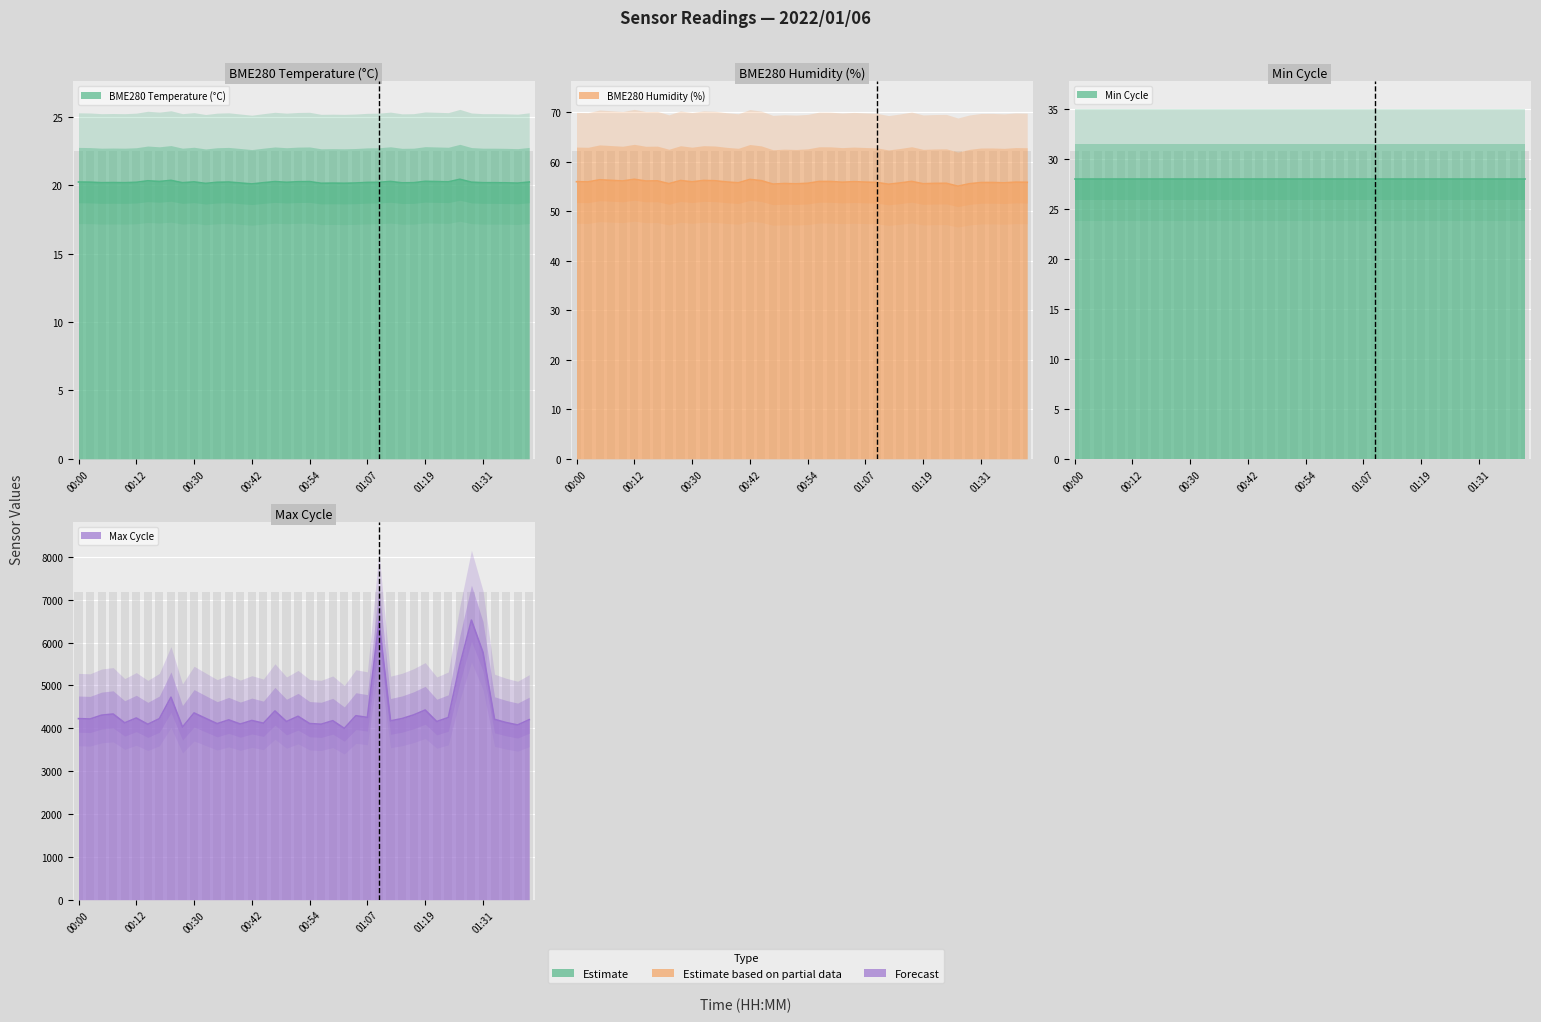

Count the number of data series in this chart.

3